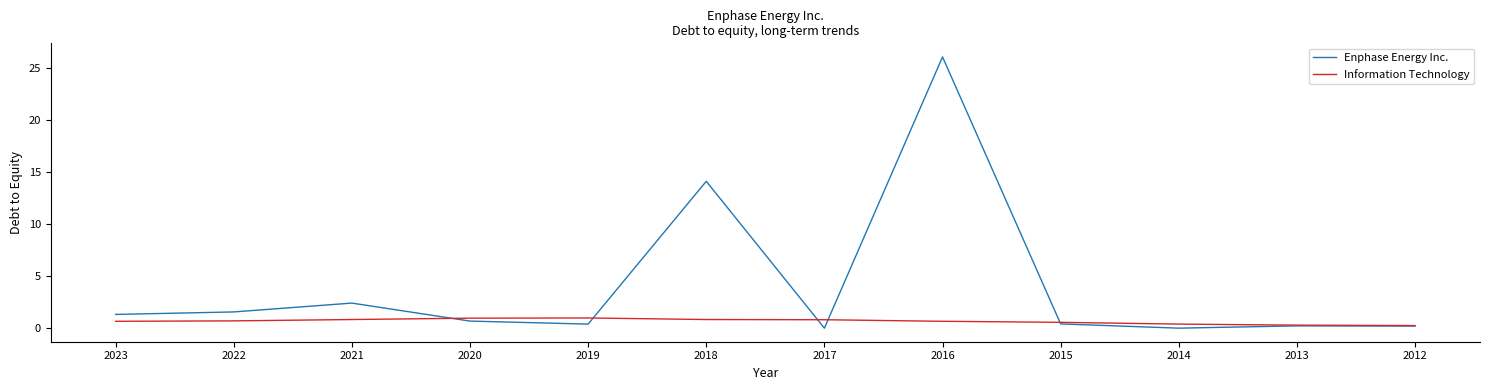

List the series in order of their peak value, highest first.

Enphase Energy Inc., Information Technology